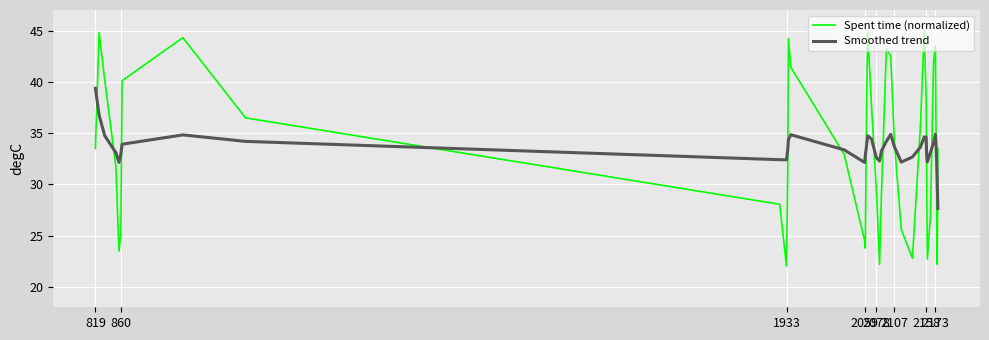

What is the smallest value displayed?

22.0